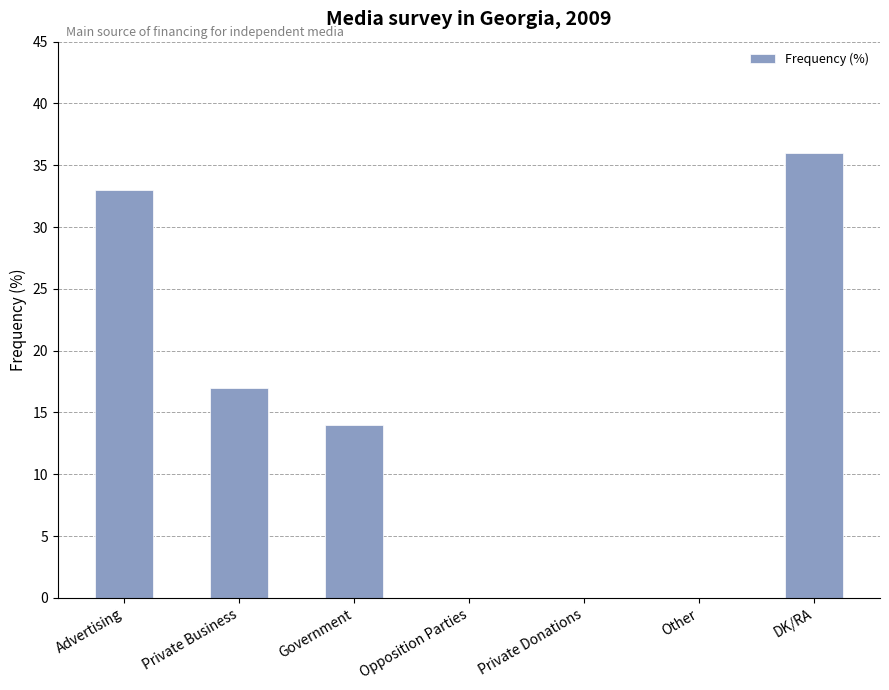

Are the bars horizontal?

No